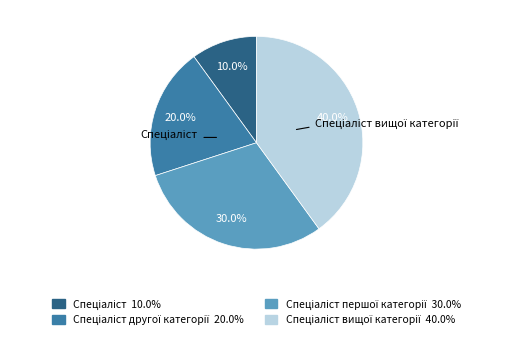

Is there any slice that represents more than half of the pie?

No